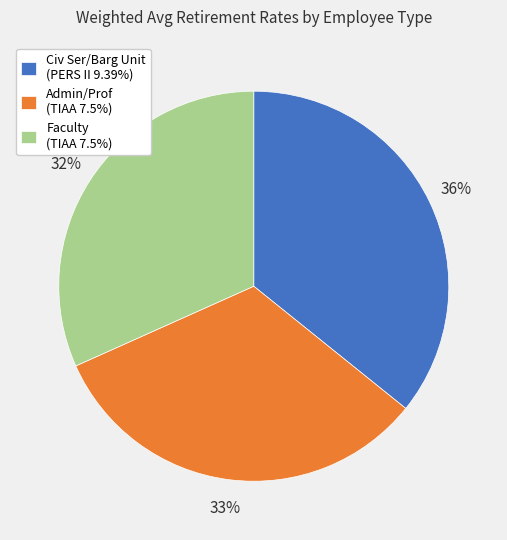

Combined, do Civ Ser/Barg Unit (PERS II 9.39%) and Faculty (TIAA 7.5%) account for over 50%?

Yes